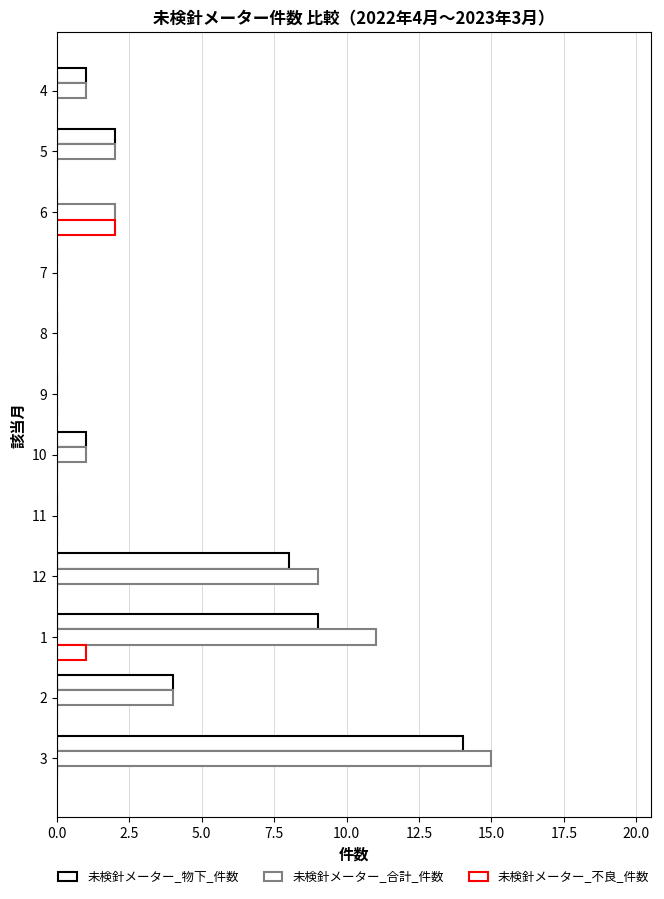

How many series are shown in this chart?

3